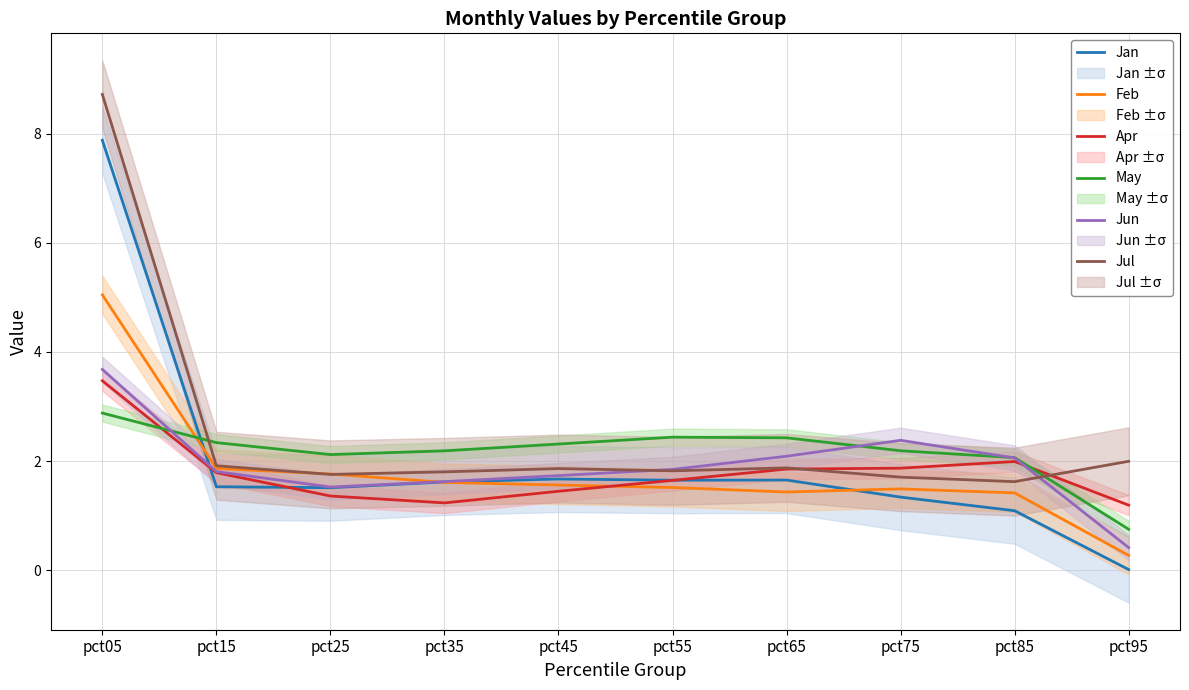

List the labels in order of Jun value, largest first.

pct05, pct75, pct65, pct85, pct55, pct15, pct45, pct35, pct25, pct95